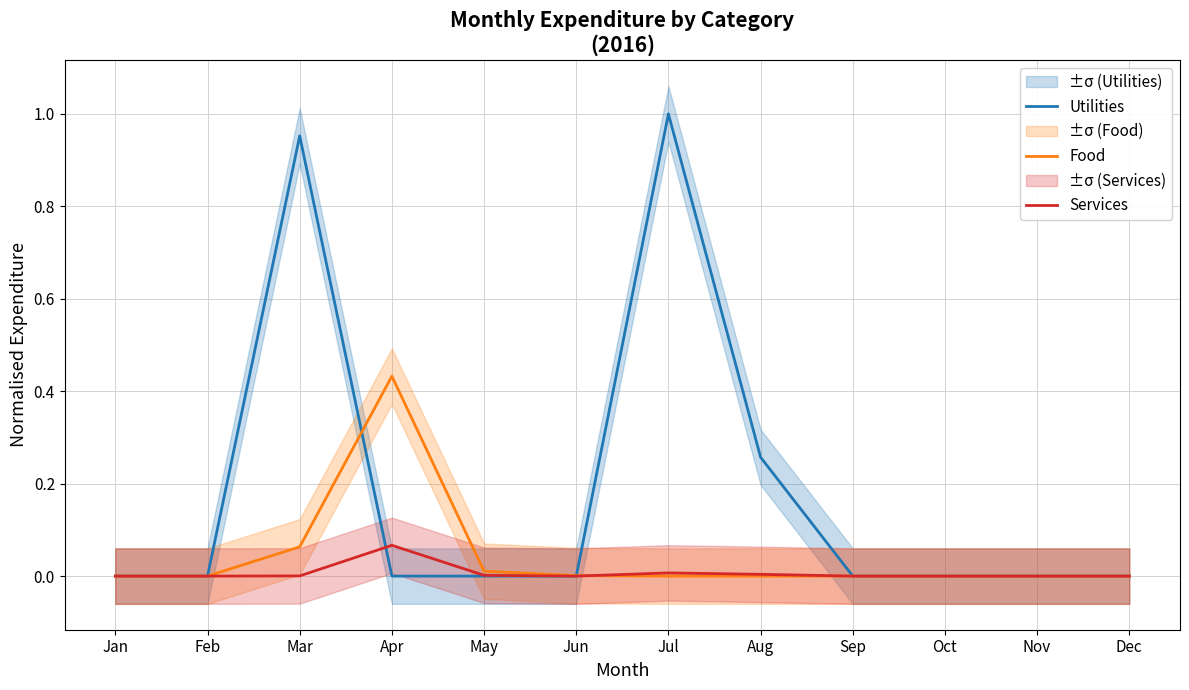

In Food, how many points are higher than both neighbors (excluding endpoints)?

1